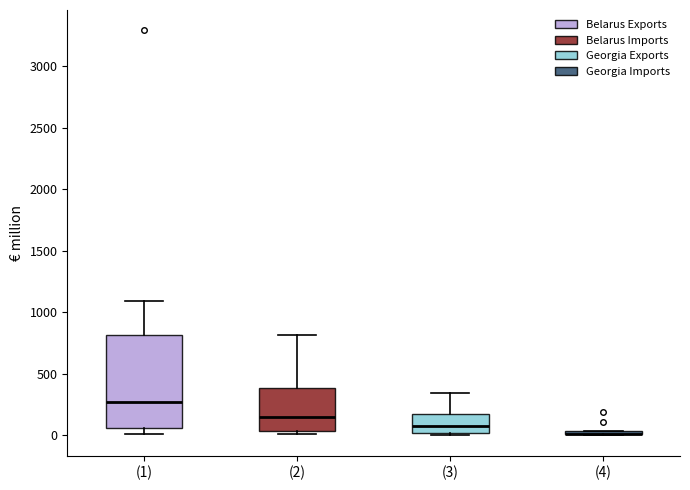

Which box is the tallest, from its lower edge to its upper edge?

(1)